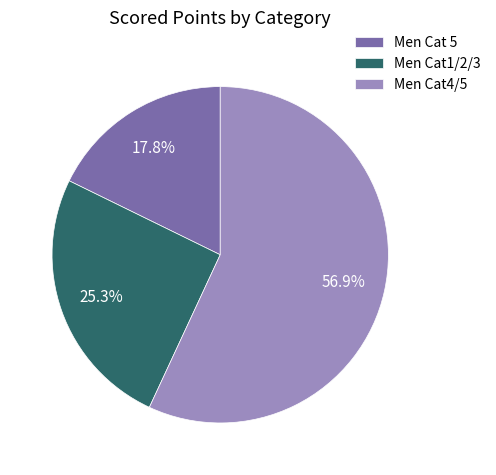

To the nearest percent, what is the difference between the Men Cat 5 and Men Cat1/2/3 slice percentages?

8%